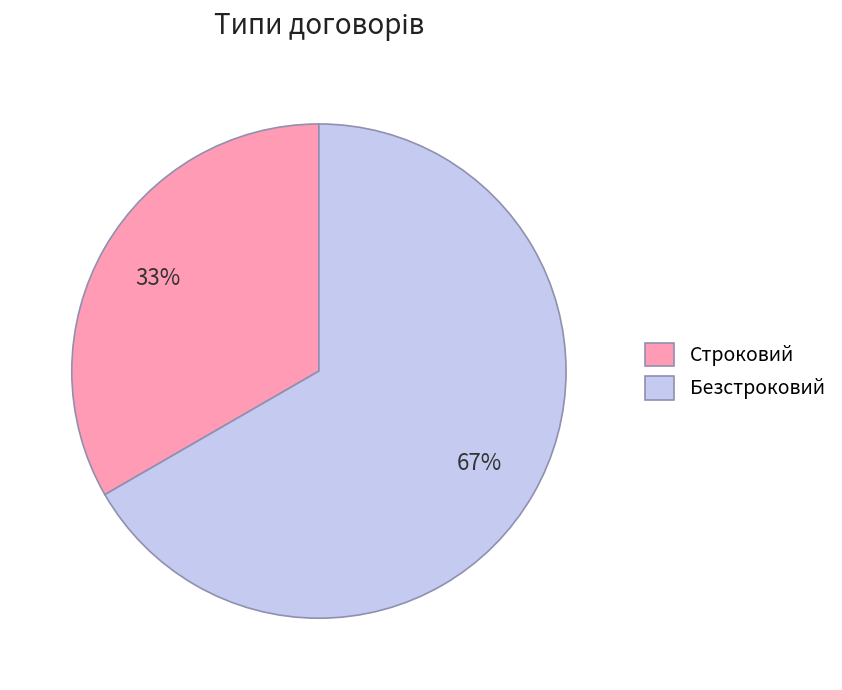

Is it true that Строковий is 24% of the pie?

False